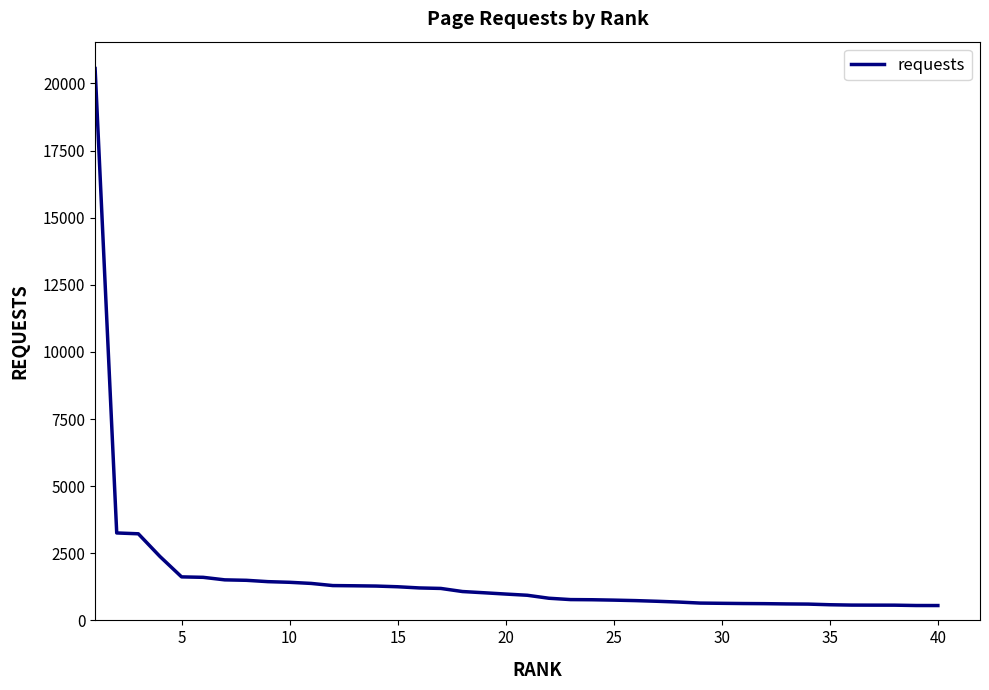

What is the difference between the maximum and minimum values?

20005